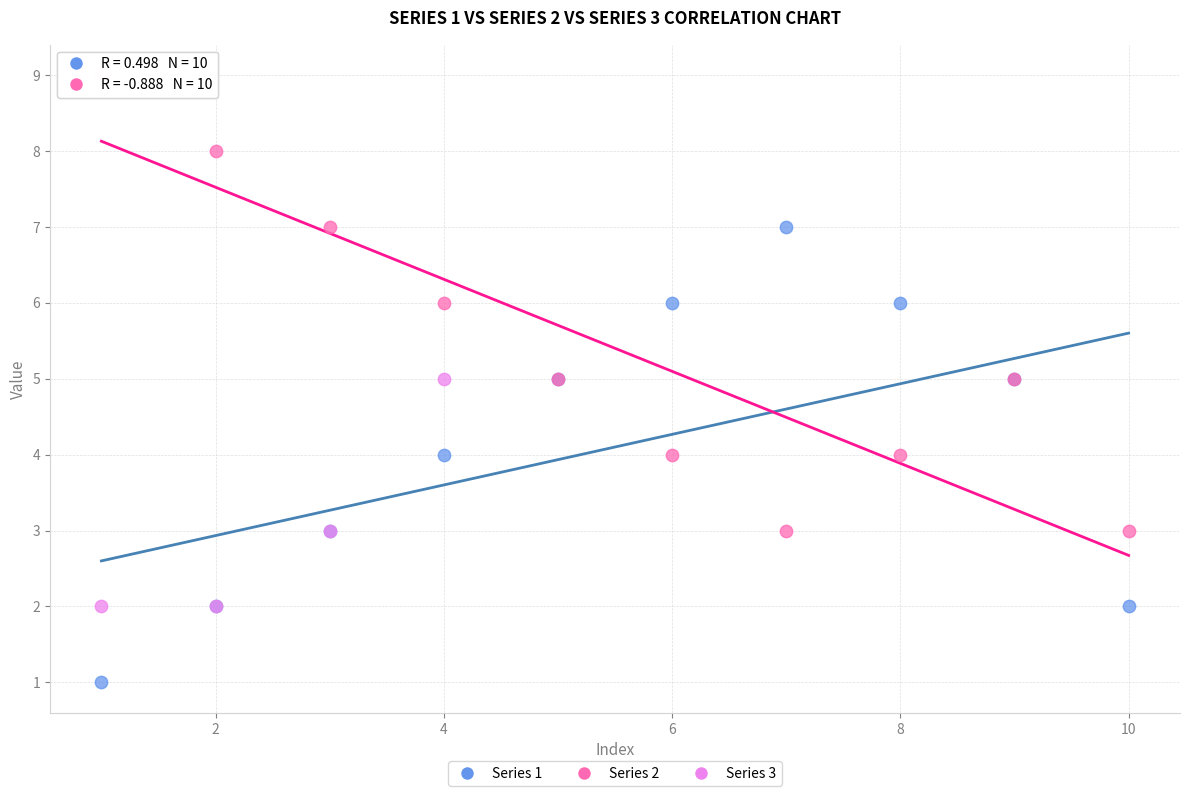

Which series contains the lowest Y value?

Series 1